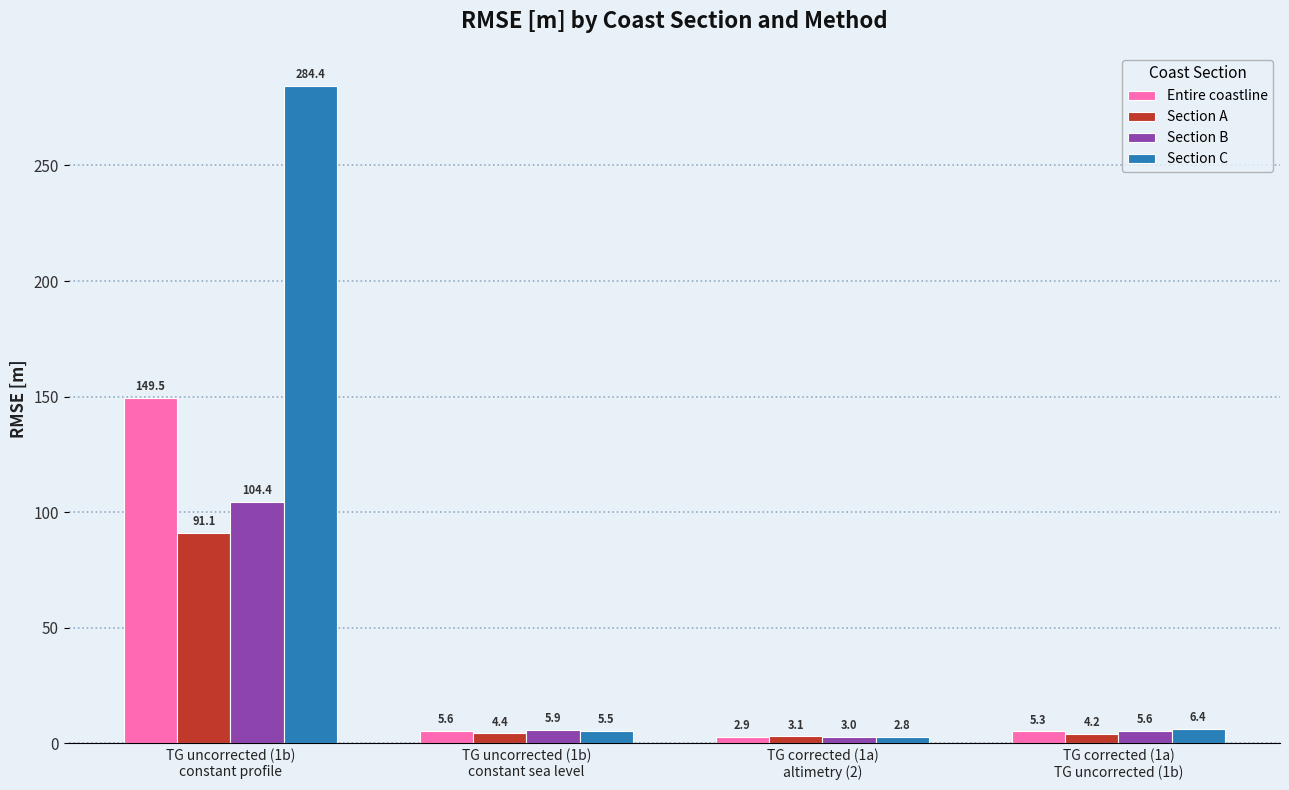

List the labels in order of Section B value, largest first.

TG uncorrected (1b)
constant profile, TG uncorrected (1b)
constant sea level, TG corrected (1a)
TG uncorrected (1b), TG corrected (1a)
altimetry (2)